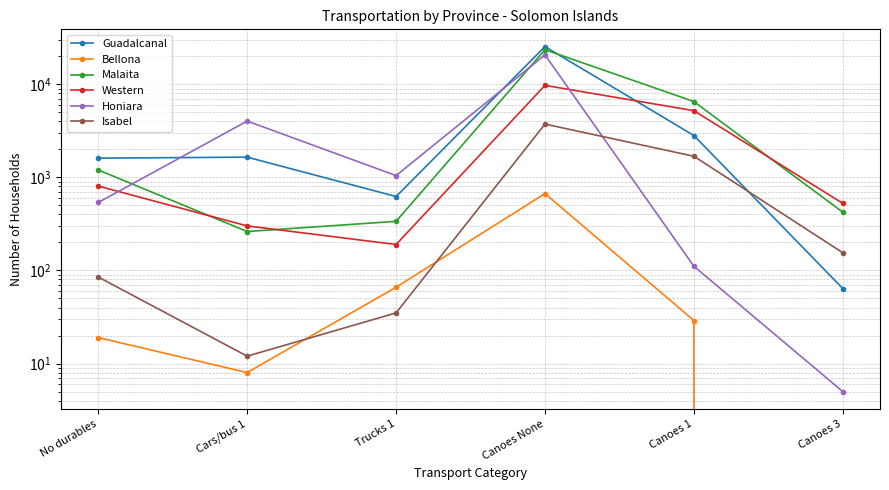

Reading right to left, list all the values displayed in this chart.

Guadalcanal: 64	2816	25421	623	1649	1610
Bellona: 0	29	670	66	8	19
Malaita: 423	6526	23530	337	262	1201
Western: 526	5209	9739	190	301	806
Honiara: 5	111	20683	1045	4026	538
Isabel: 155	1687	3737	35	12	85